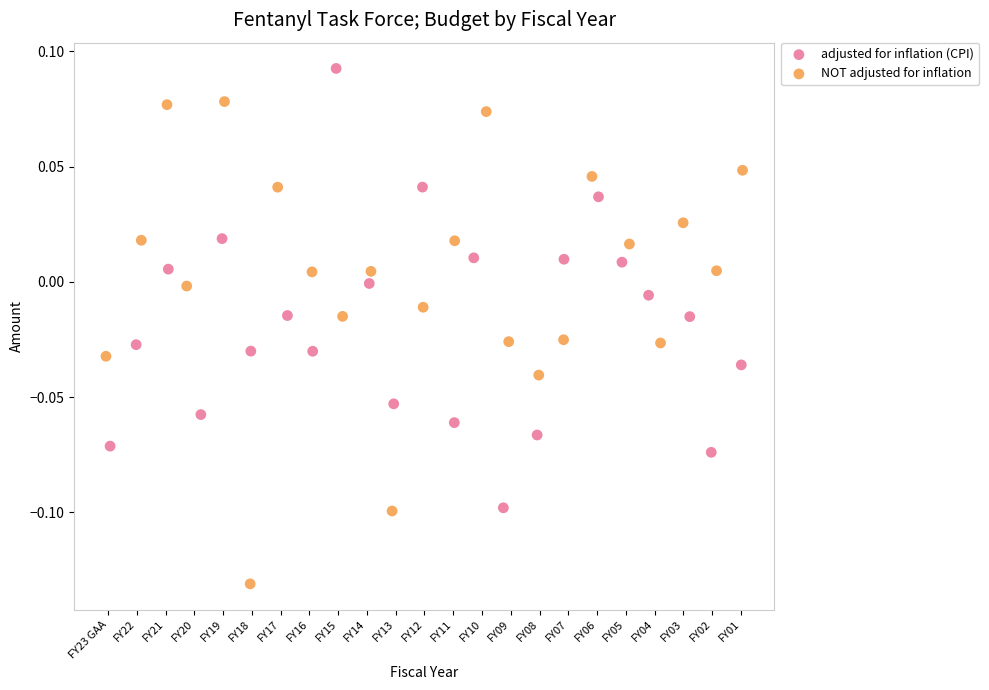

Which series reaches the maximum Y coordinate?

adjusted for inflation (CPI)